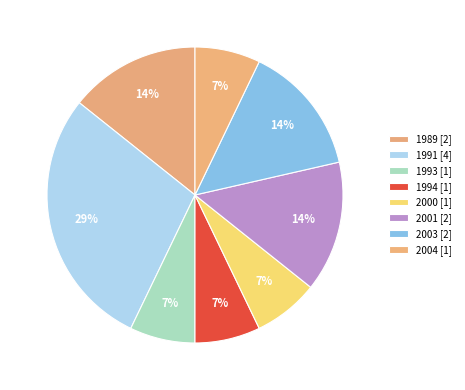

How many slices are in this pie chart?

8